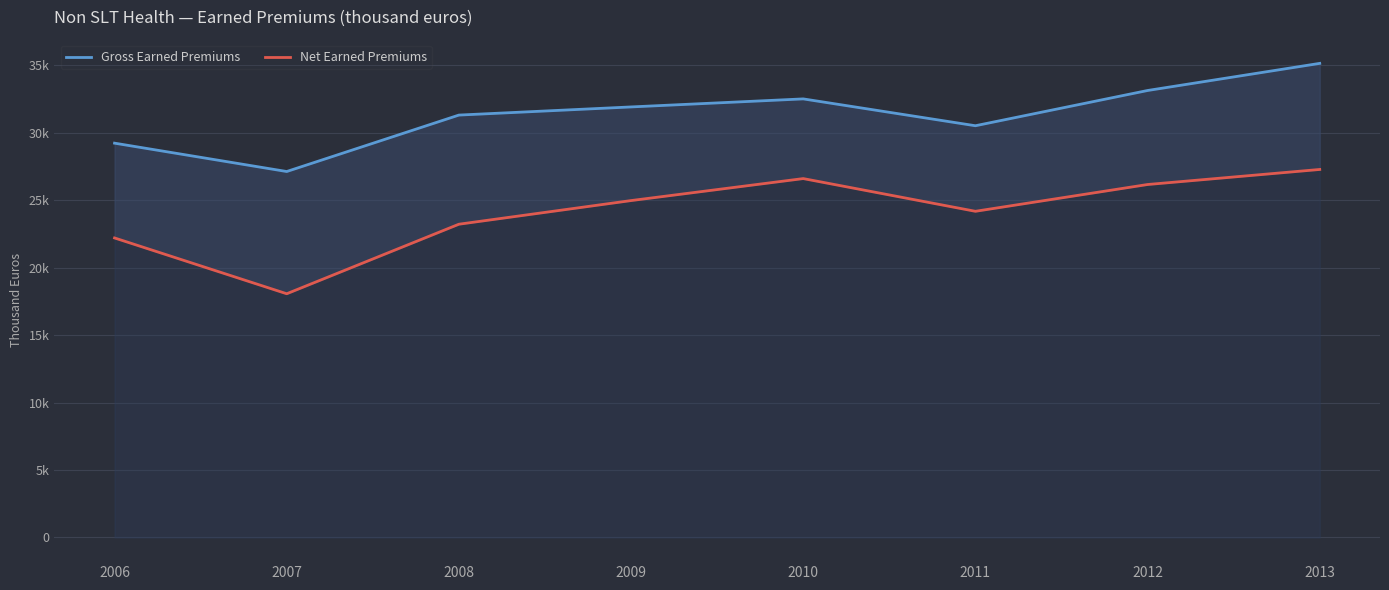

True or false: Net Earned Premiums and Gross Earned Premiums intersect in this chart.

False